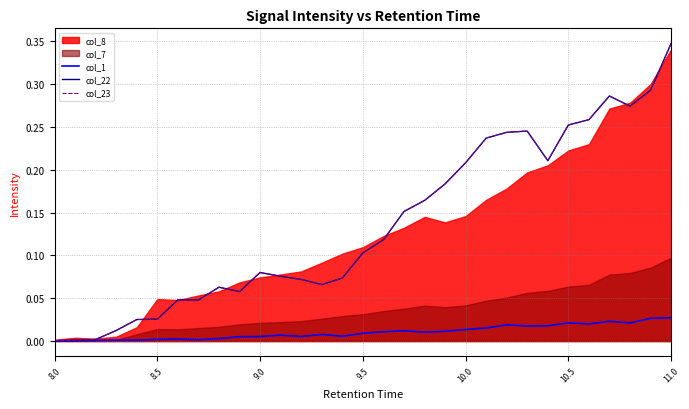

True or false: col_22 and col_1 cross at least once.

False